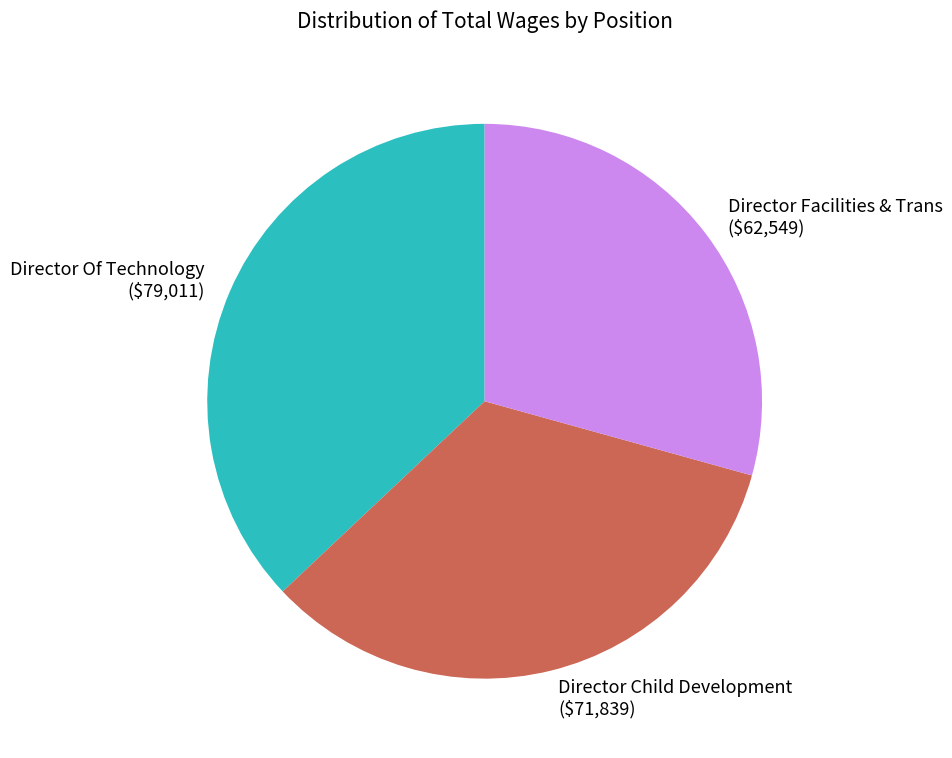

Which category has the smallest portion of the pie?

Director Facilities & Trans